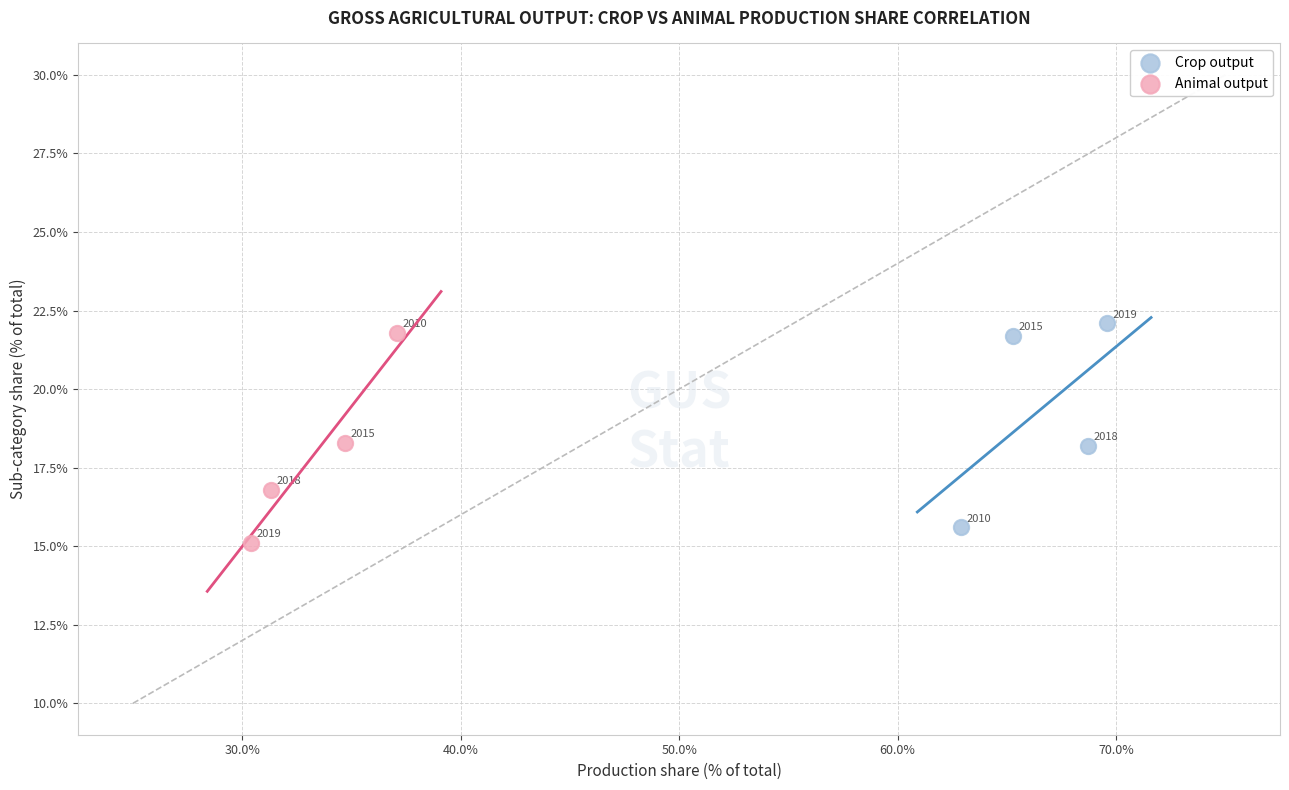

Which series contains the lowest Y value?

Animal output